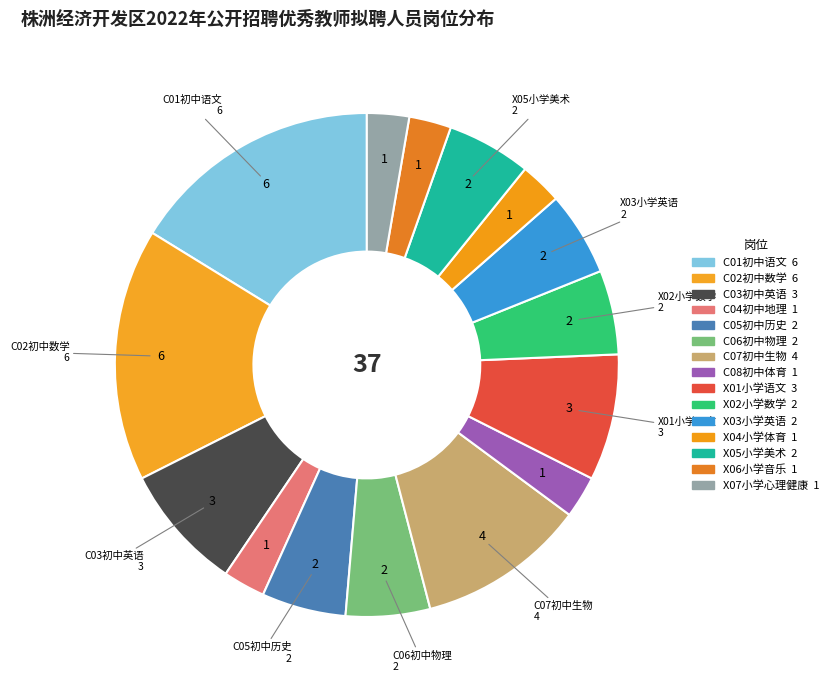

Which category has the smallest portion of the pie?

C04初中地理